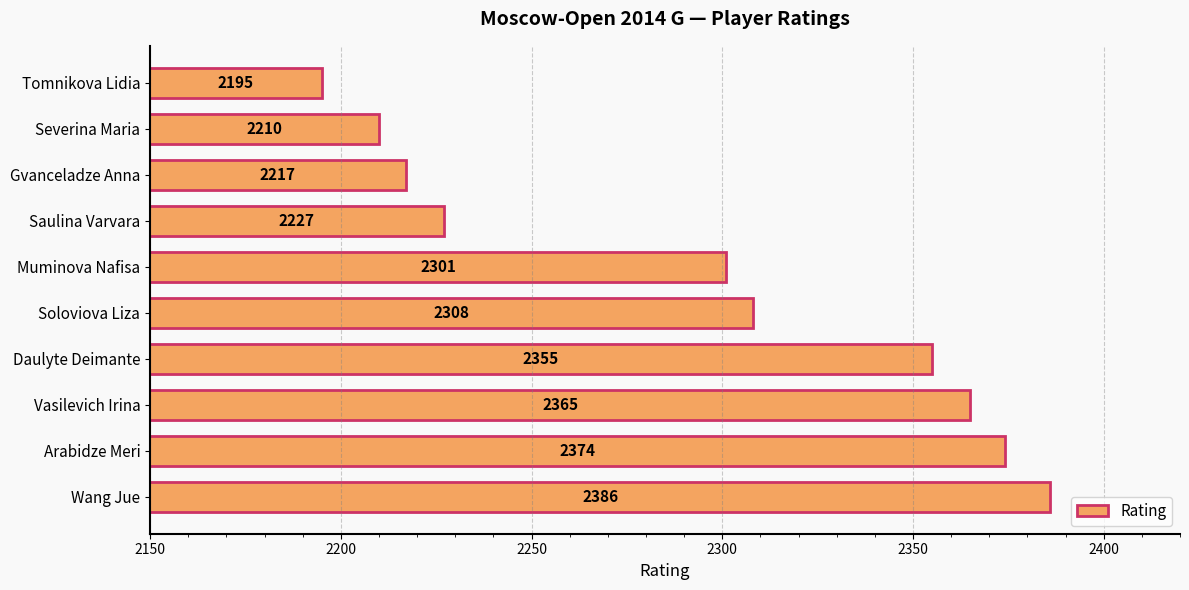

What is the difference between the second highest and minimum values?

179